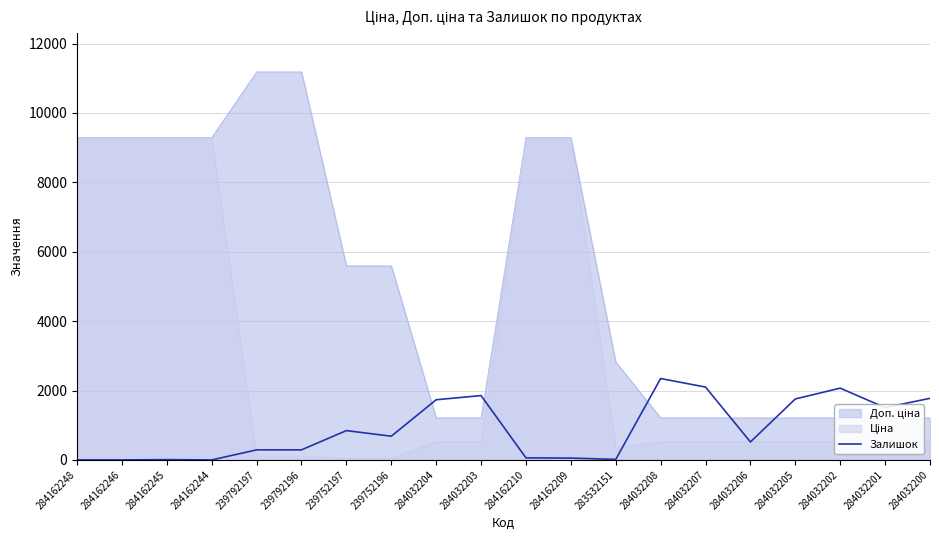

How many interior local valleys (lower than both neighbors) does the data have?

5